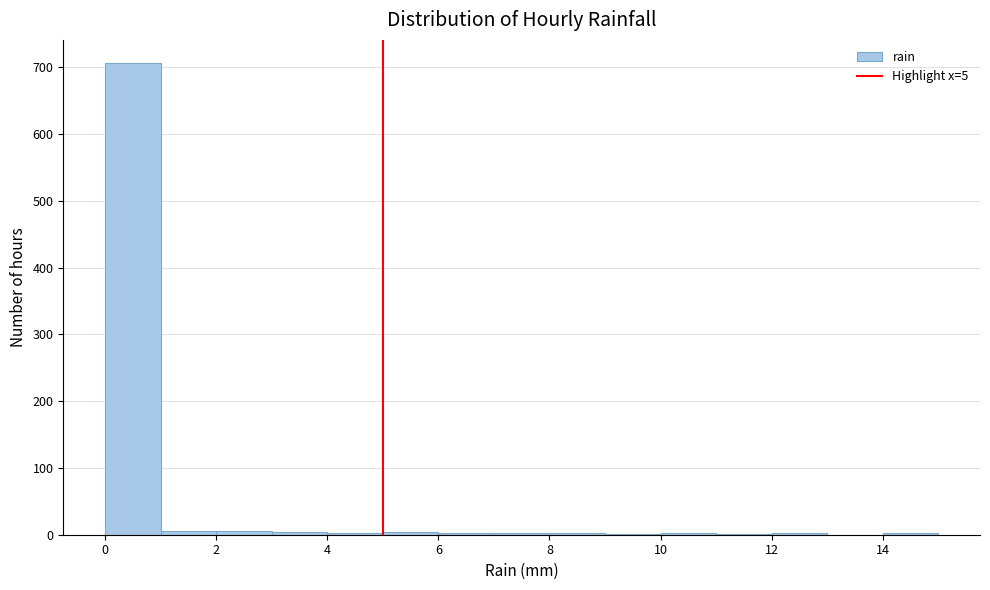

Which range on the x-axis has the tallest bar?

0 to 1